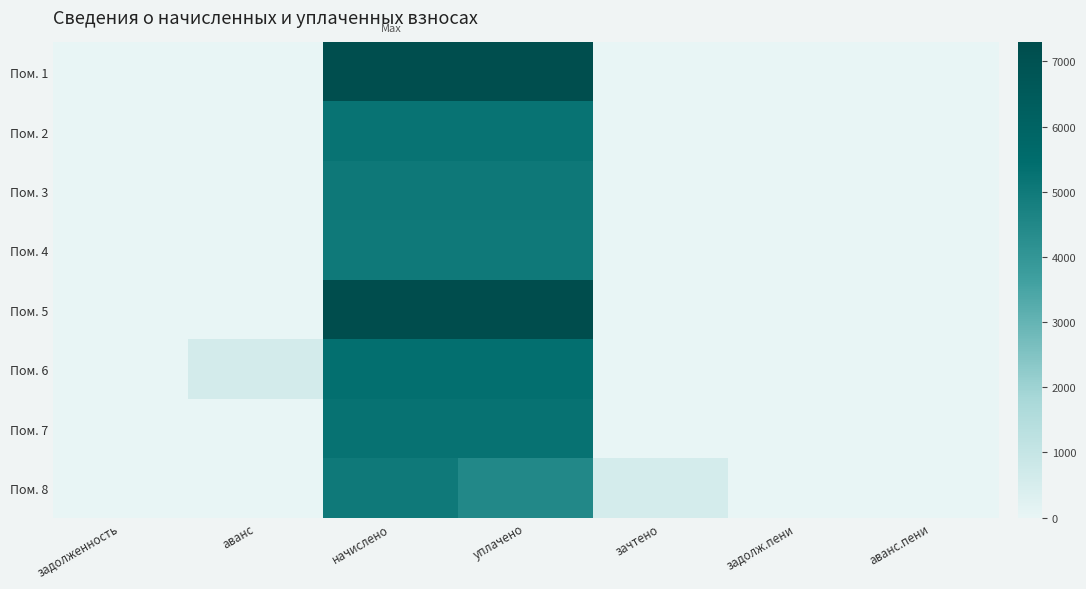

Rank the series at уплачено from lowest to highest value.

Пом. 8, Пом. 4, Пом. 3, Пом. 2, Пом. 7, Пом. 6, Пом. 1, Пом. 5